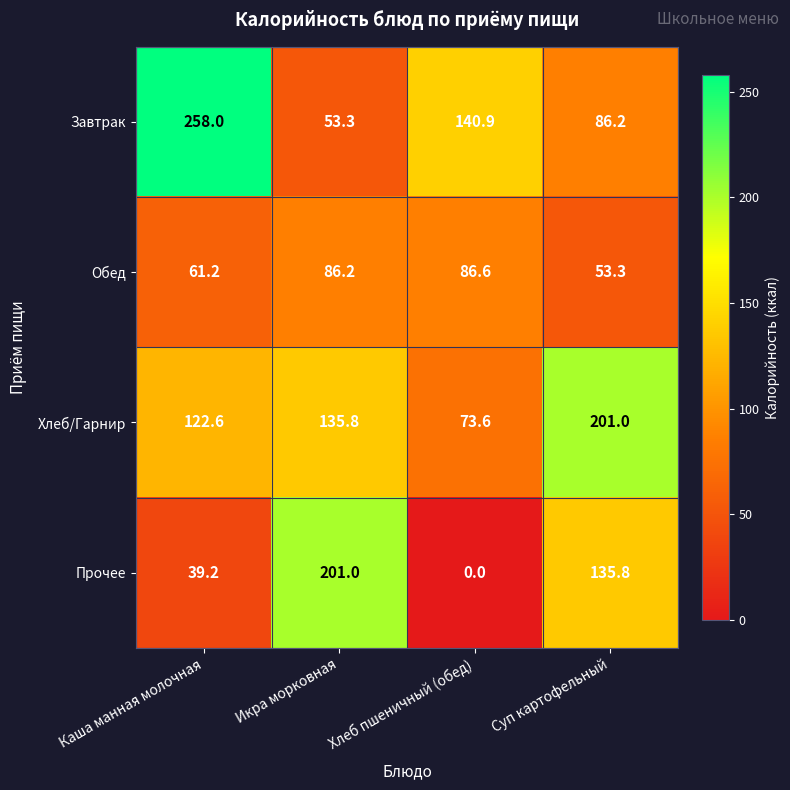

At which label is Обед closest to 69?

Каша манная молочная